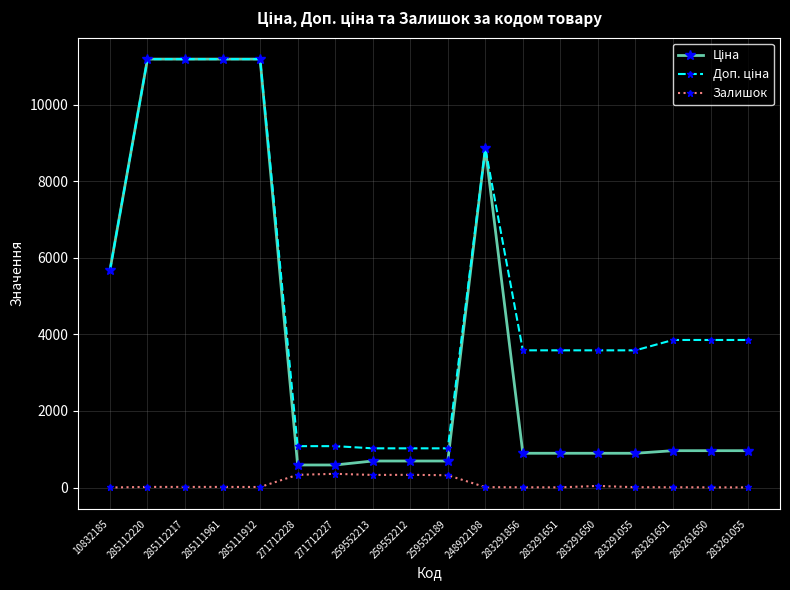

What is the highest value of the Залишок series?

359.0